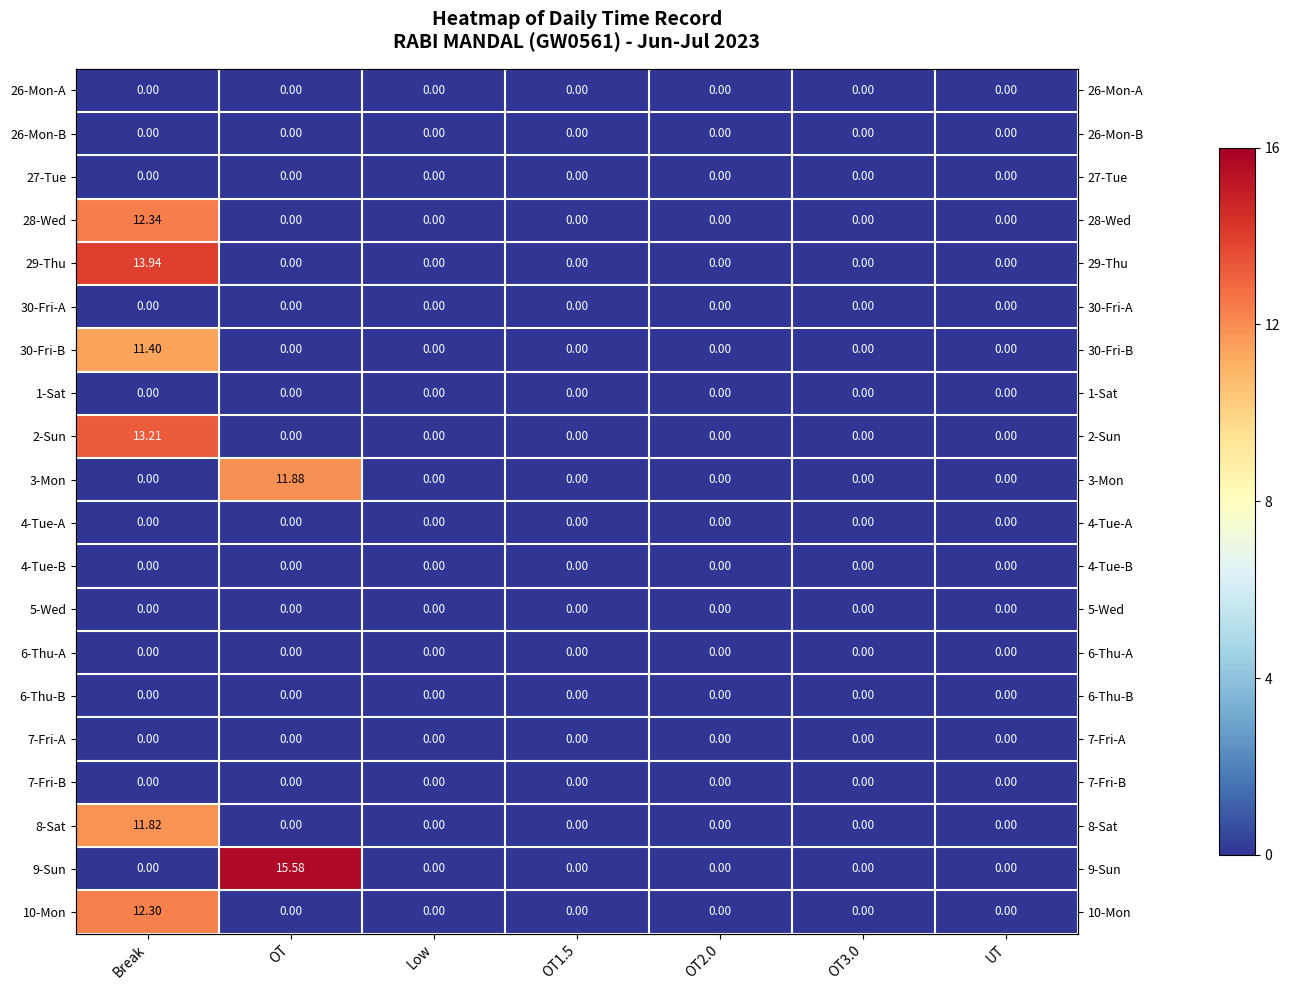

Where is 4-Tue-B nearest to the value 0?

Break